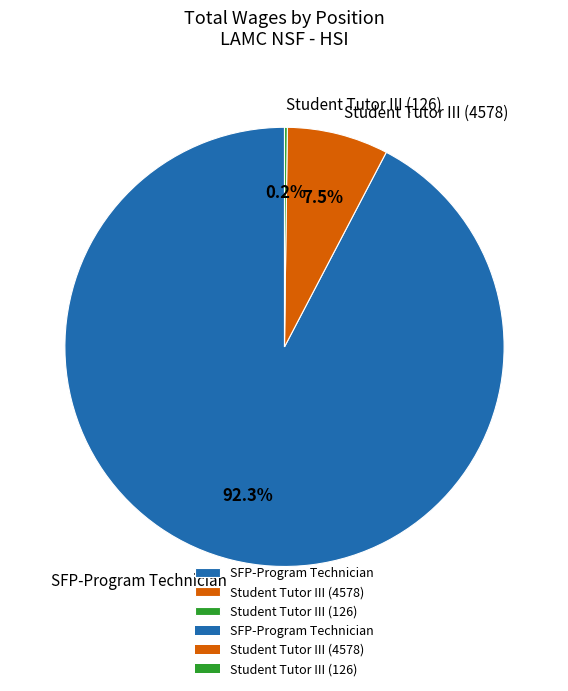

What percentage is the SFP-Program Technician slice, to the nearest percent?

92%